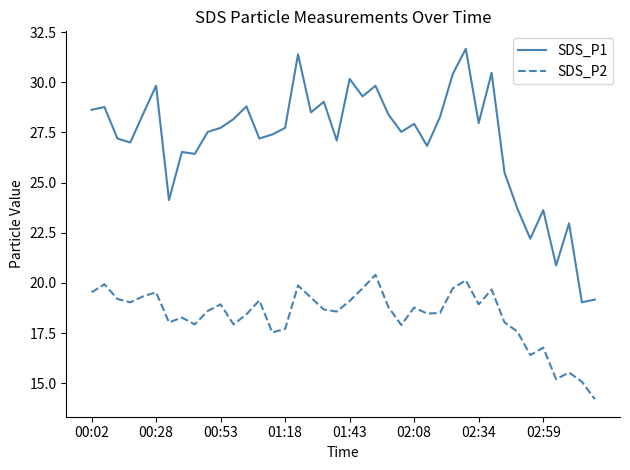

What is the sum of all SDS_P1 values?

1083.4